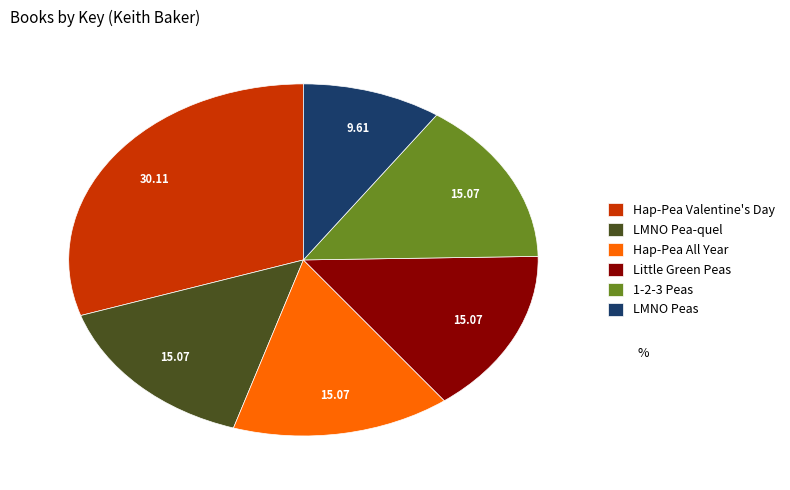

True or false: Hap-Pea All Year accounts for 15% of the total.

True